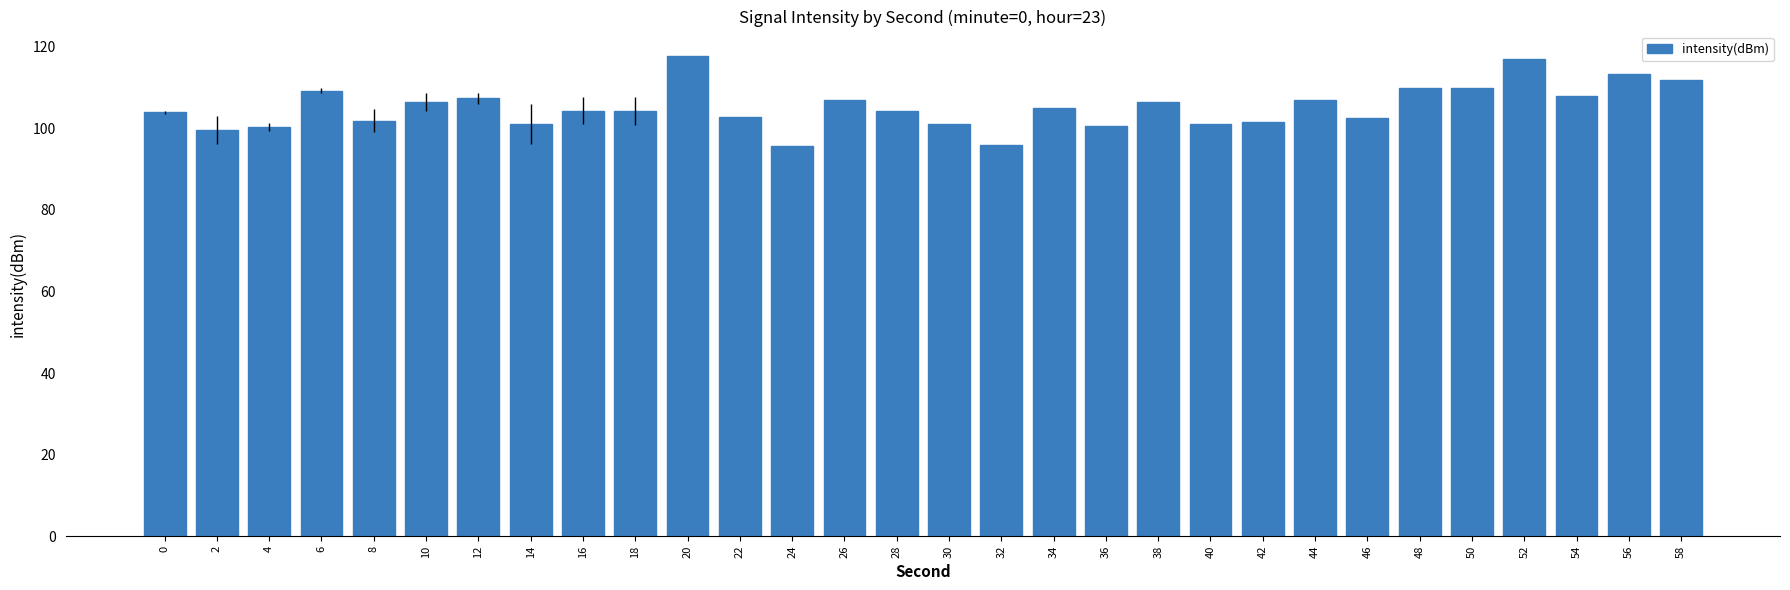

The value at 10 is 106.5. True or false?

True